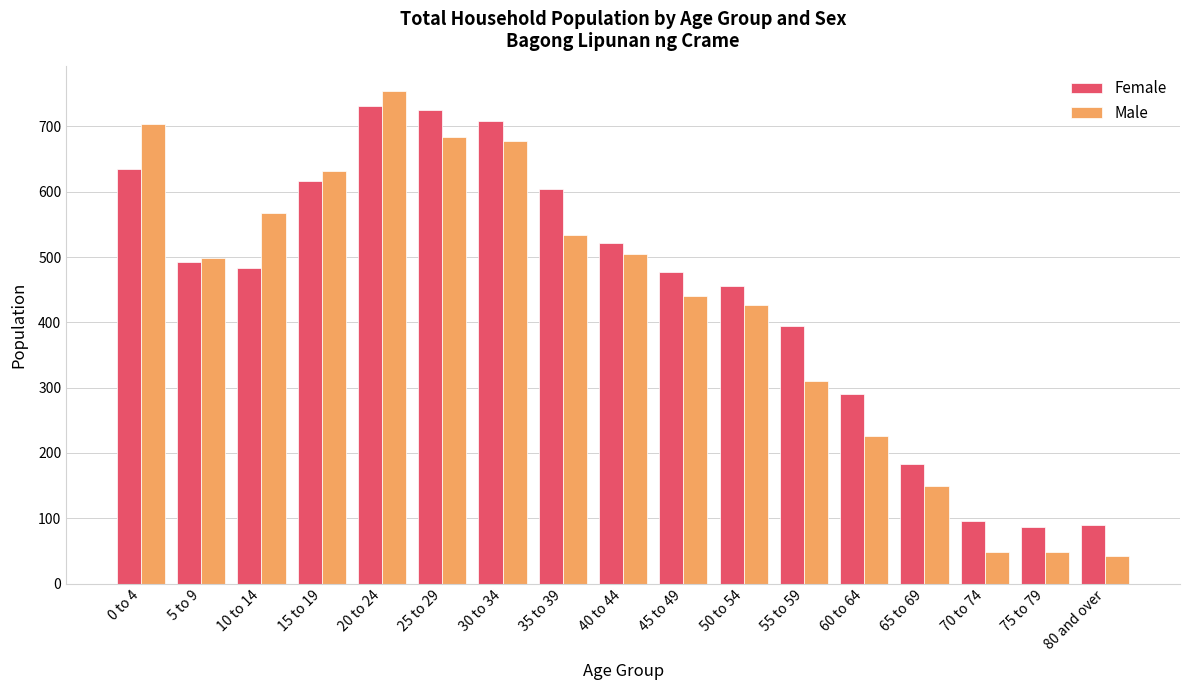

Rank the series by their maximum value, from lowest to highest.

Female, Male